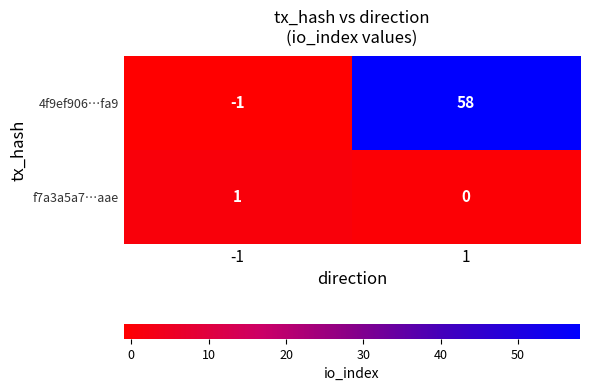

What is the total value across all series at 1?

58